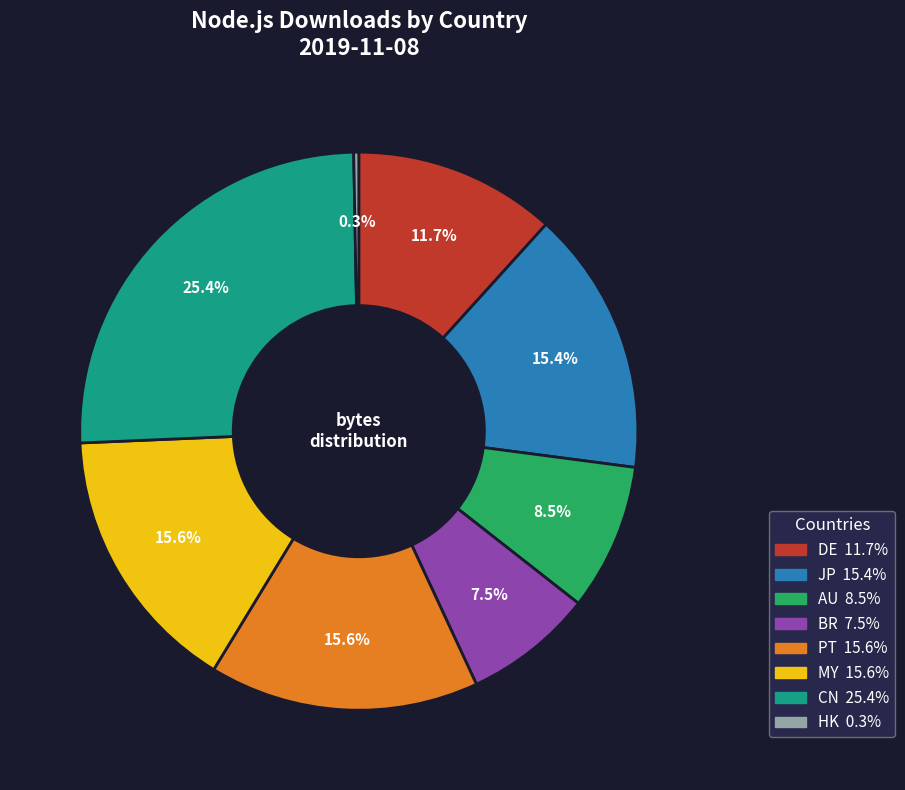

How many segments does this pie chart have?

8